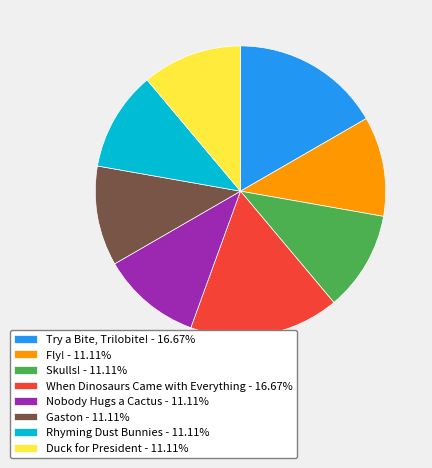

Approximately how many times larger is the value at Try a Bite, Trilobite! compared to When Dinosaurs Came with Everything?

1.0